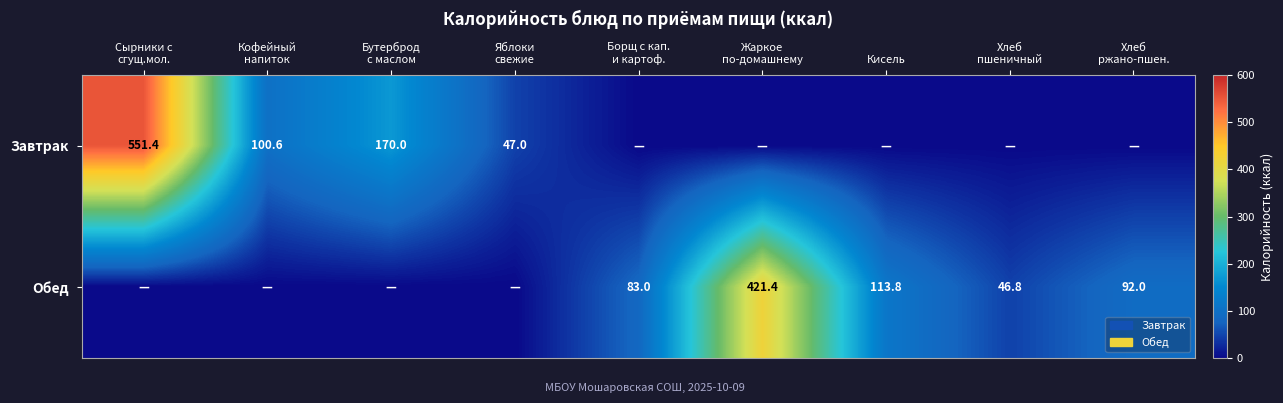

The Обед series shows 113.8 at Кисель. True or false?

True